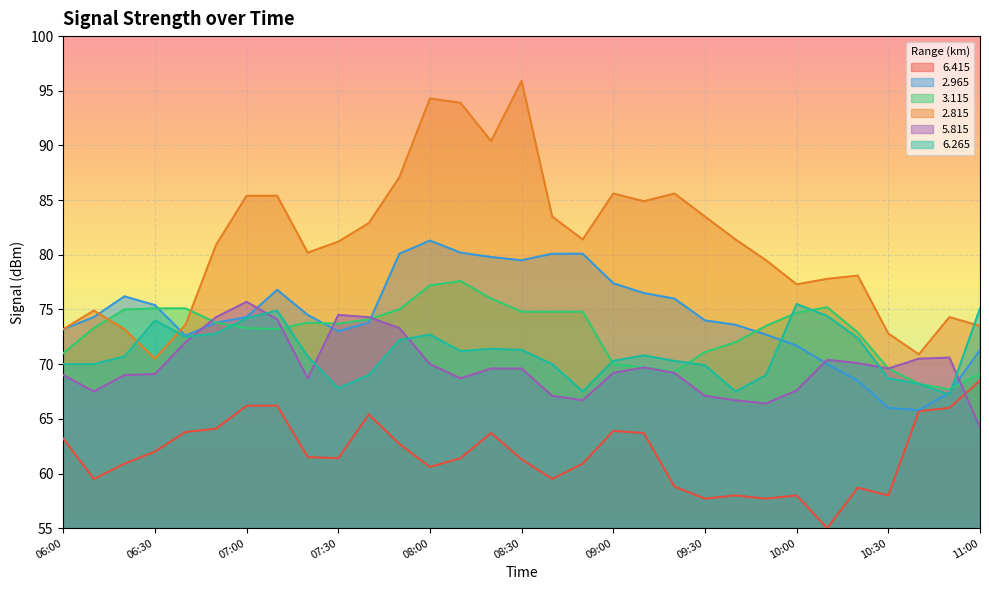

Which category has the lowest value across all series?

10:10